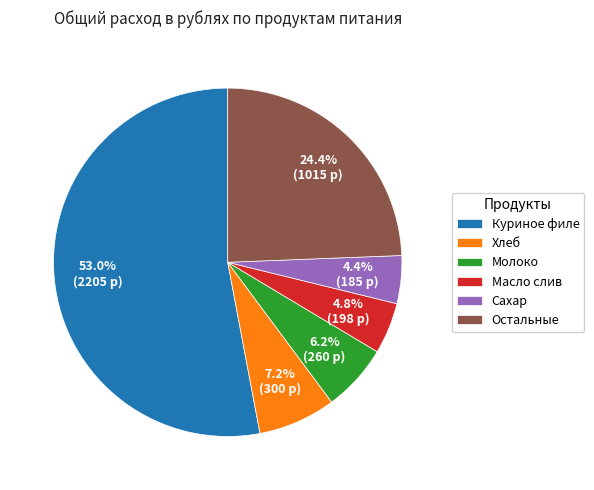

To the nearest percent, what is the difference between the largest and smallest slice percentages?

49%